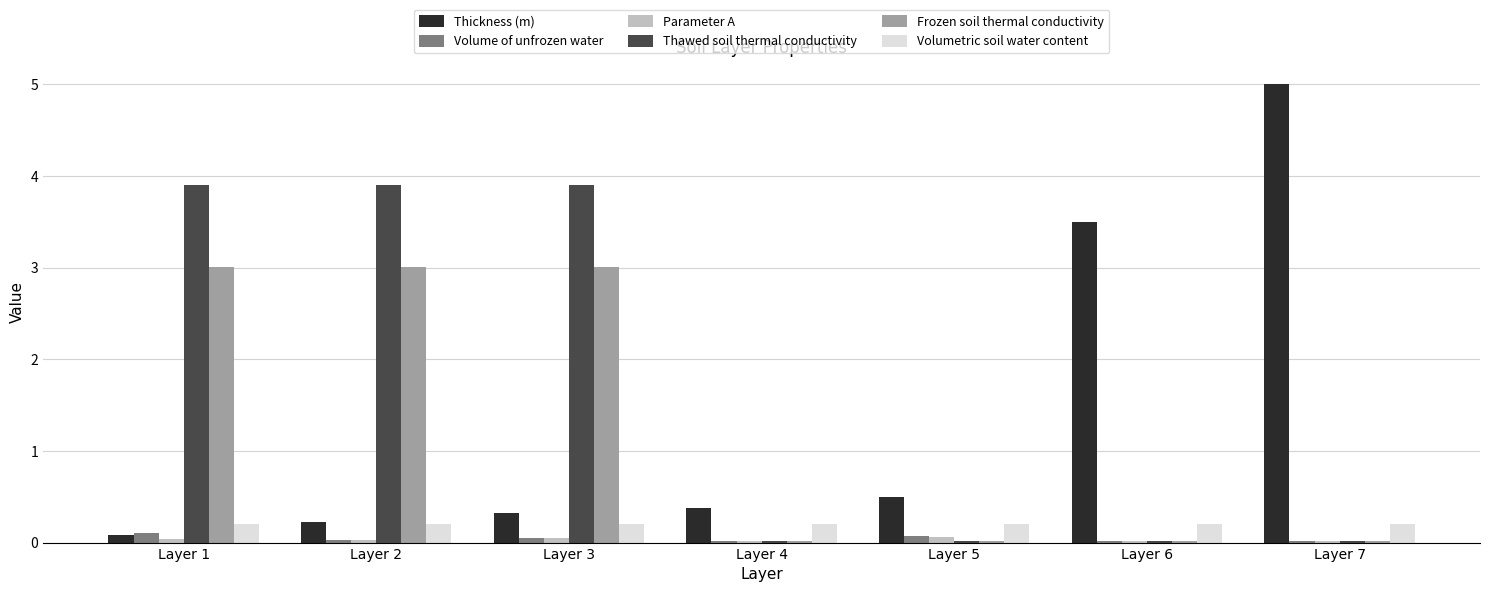

Between Layer 5 and Layer 6, which series saw the biggest shift?

Thickness (m)